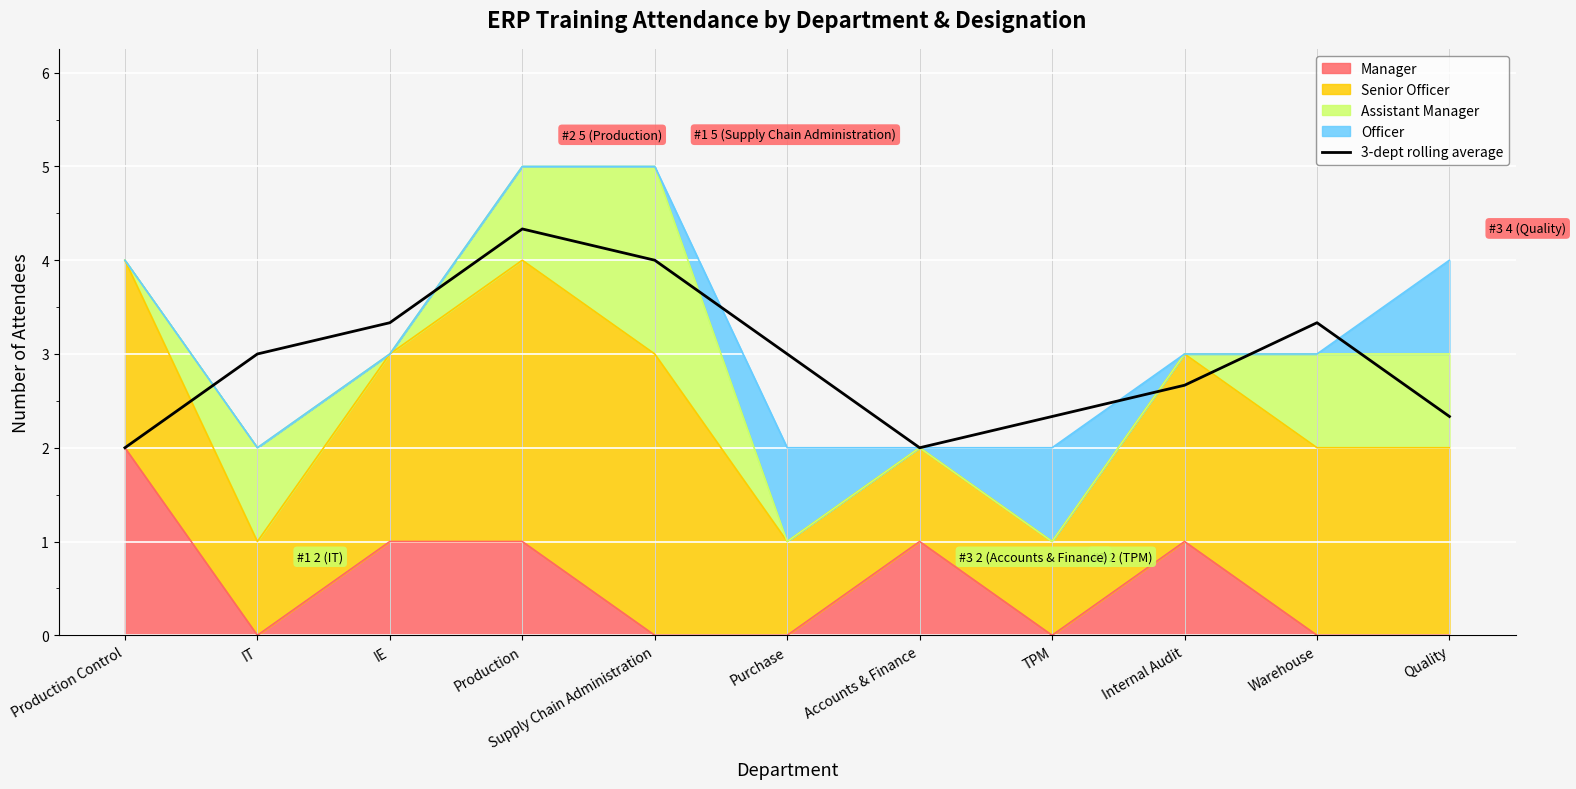

True or false: the data has more than 0 interior local peaks.

True